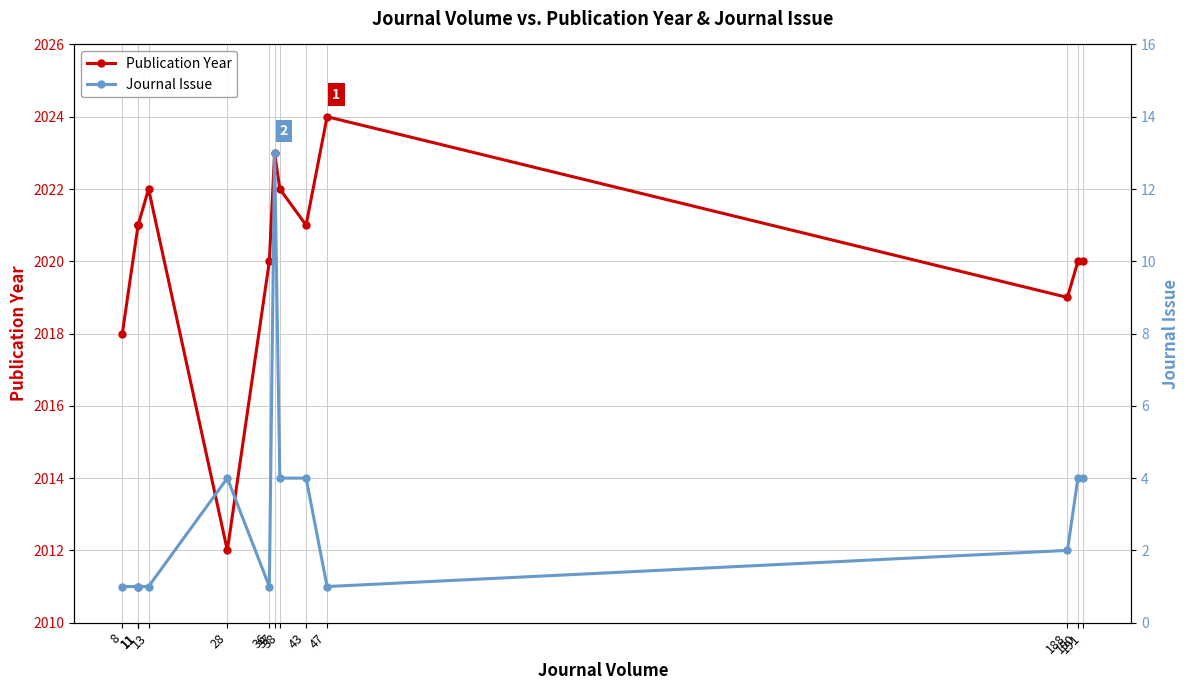

Is it true that Journal Issue equals 1 at 8?

True